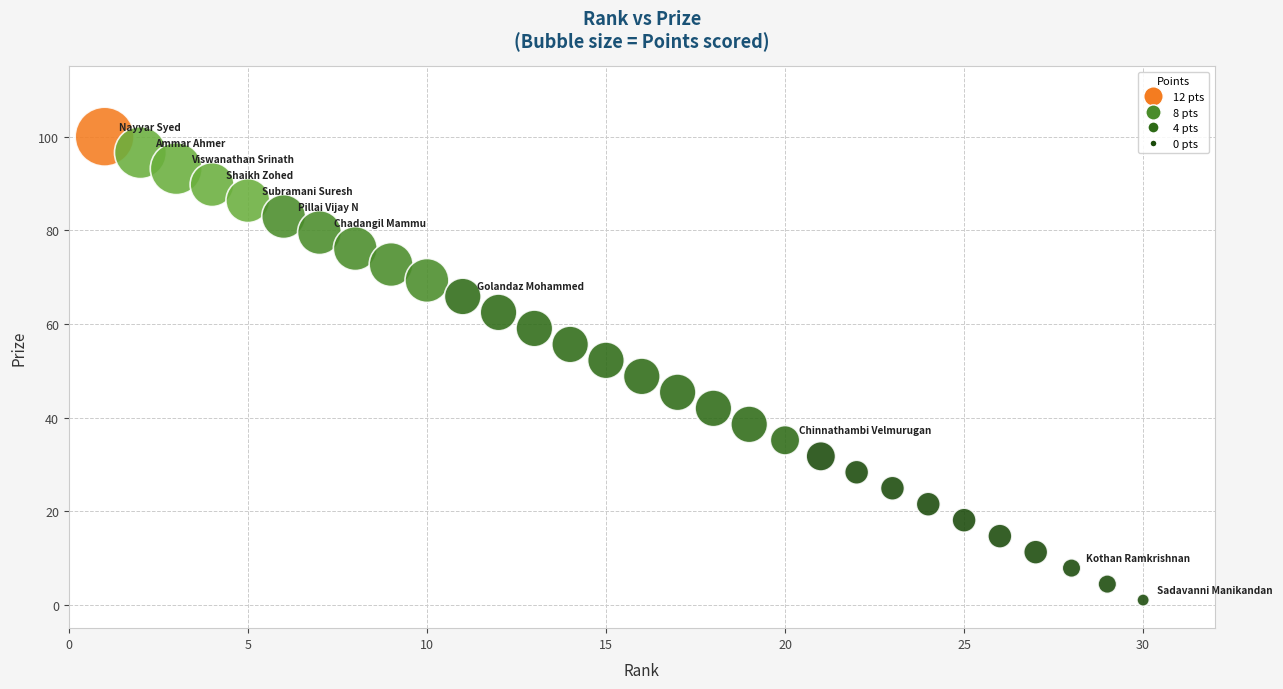

What is the range of Y values (max minus min)?

99.0